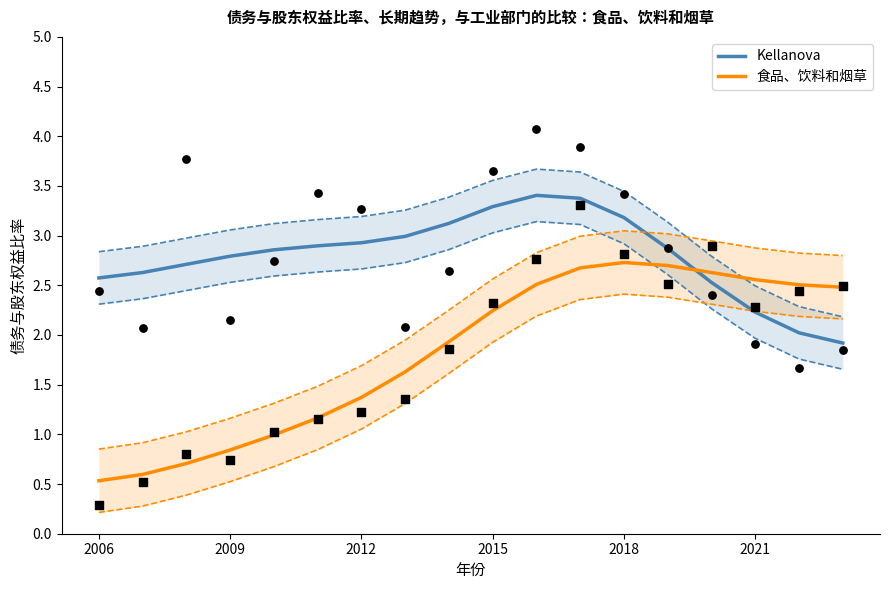

Which series has the largest Y range (max minus min)?

食品、饮料和烟草